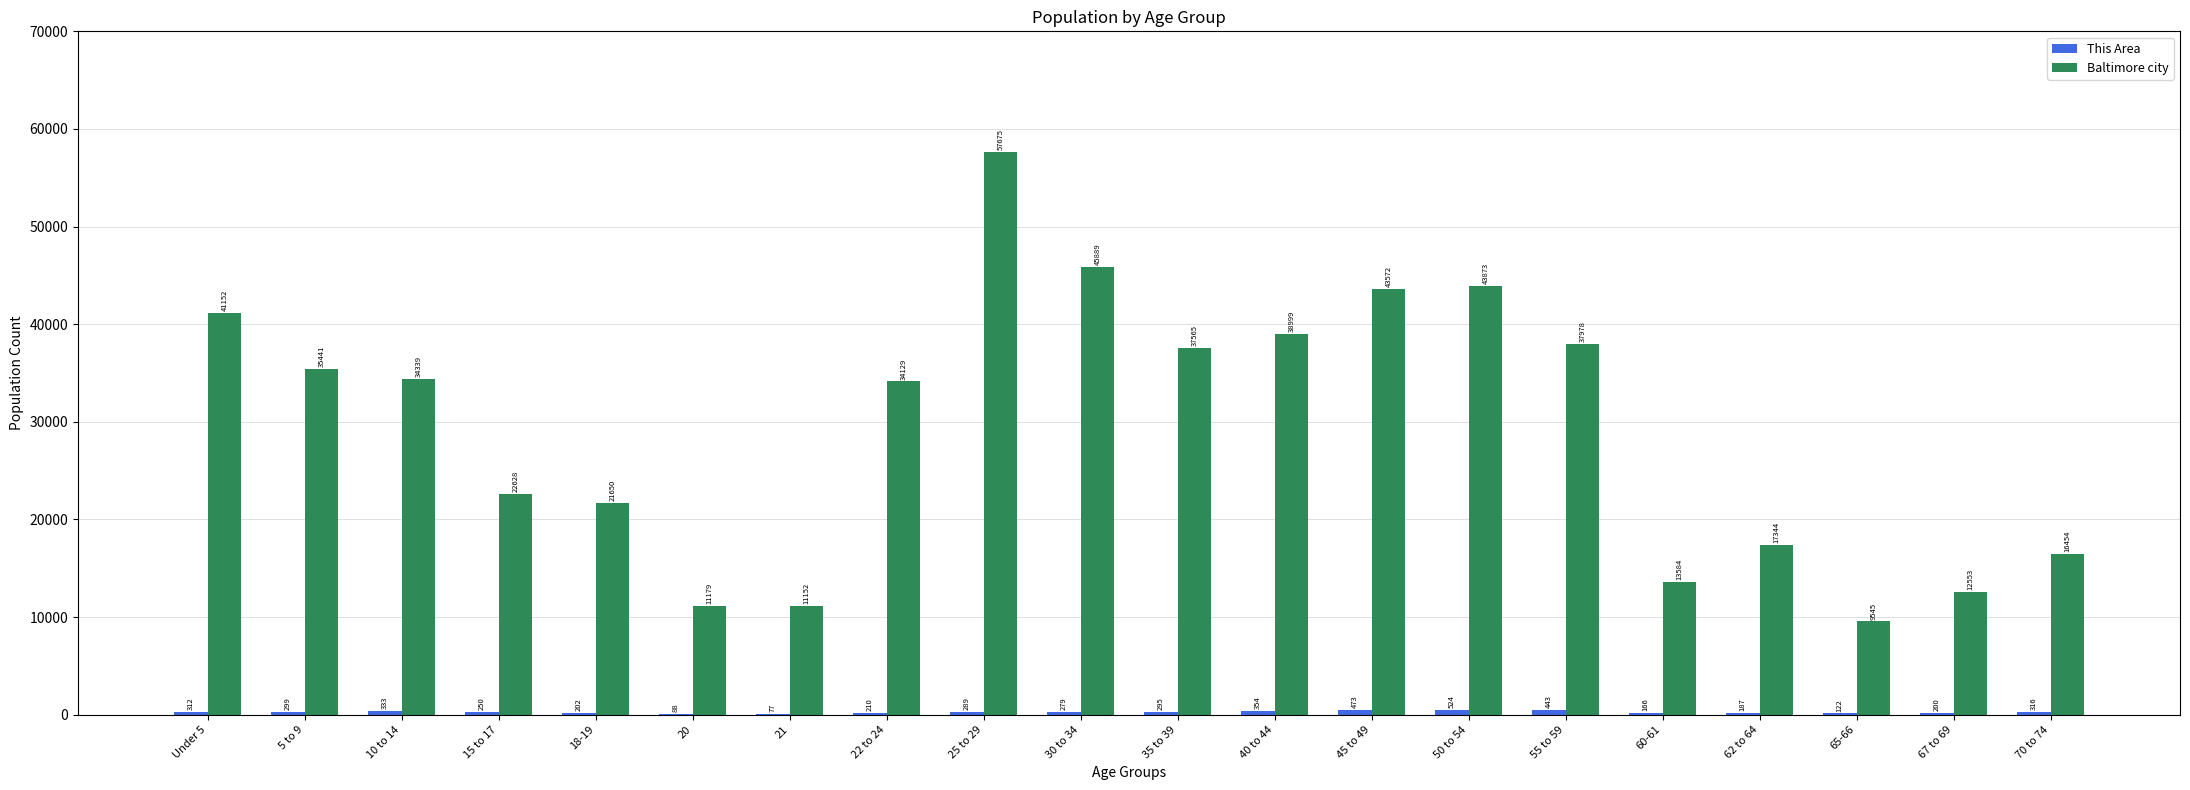

Which series has the largest total across all categories?

Baltimore city